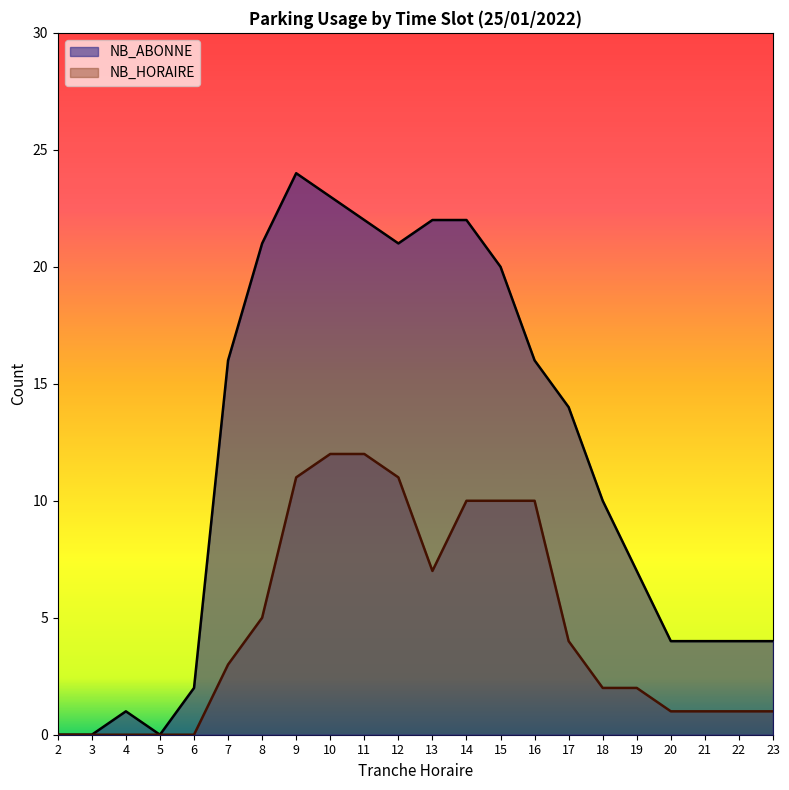

How many positive values does the NB_ABONNE series have?

19